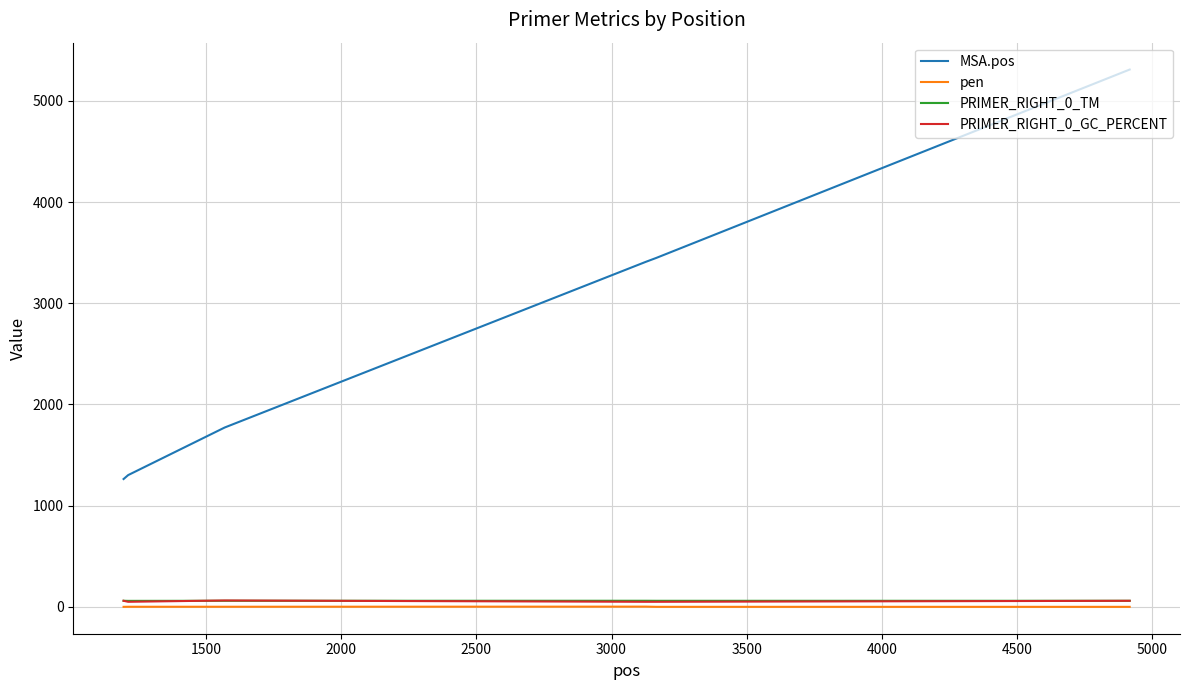

Which series has the largest range (max minus min)?

MSA.pos